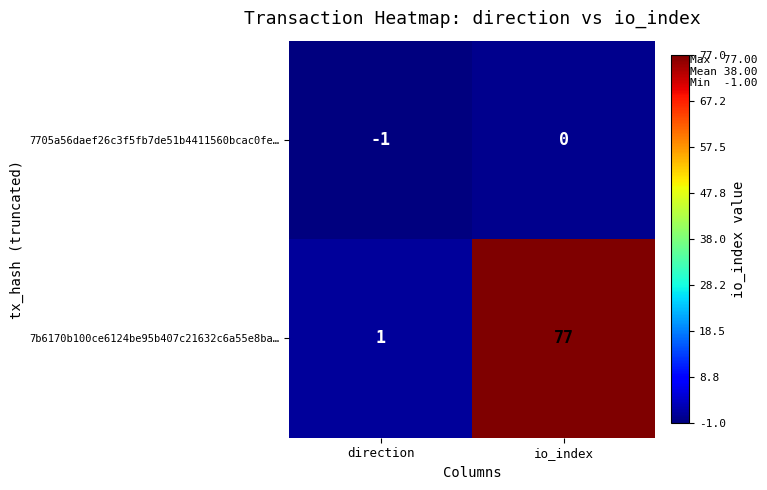

Which series has the widest spread of values?

7b6170b100ce6124be95b407c21632c6a55e8ba…